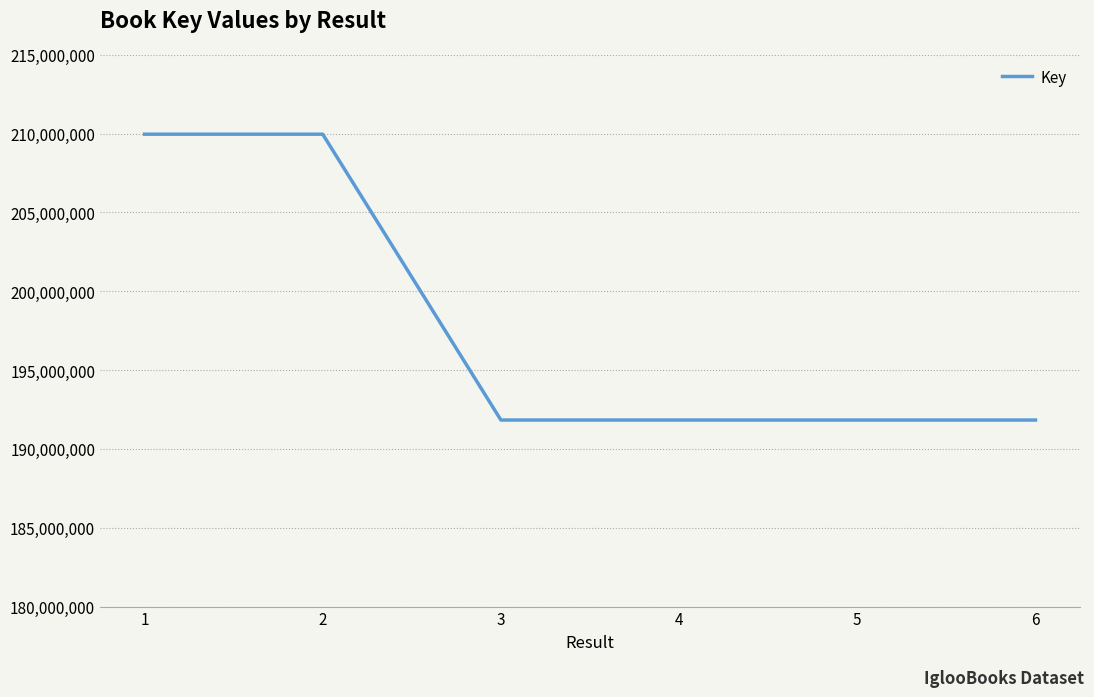

Approximately how many times larger is the value at 2 compared to 1?

1.0